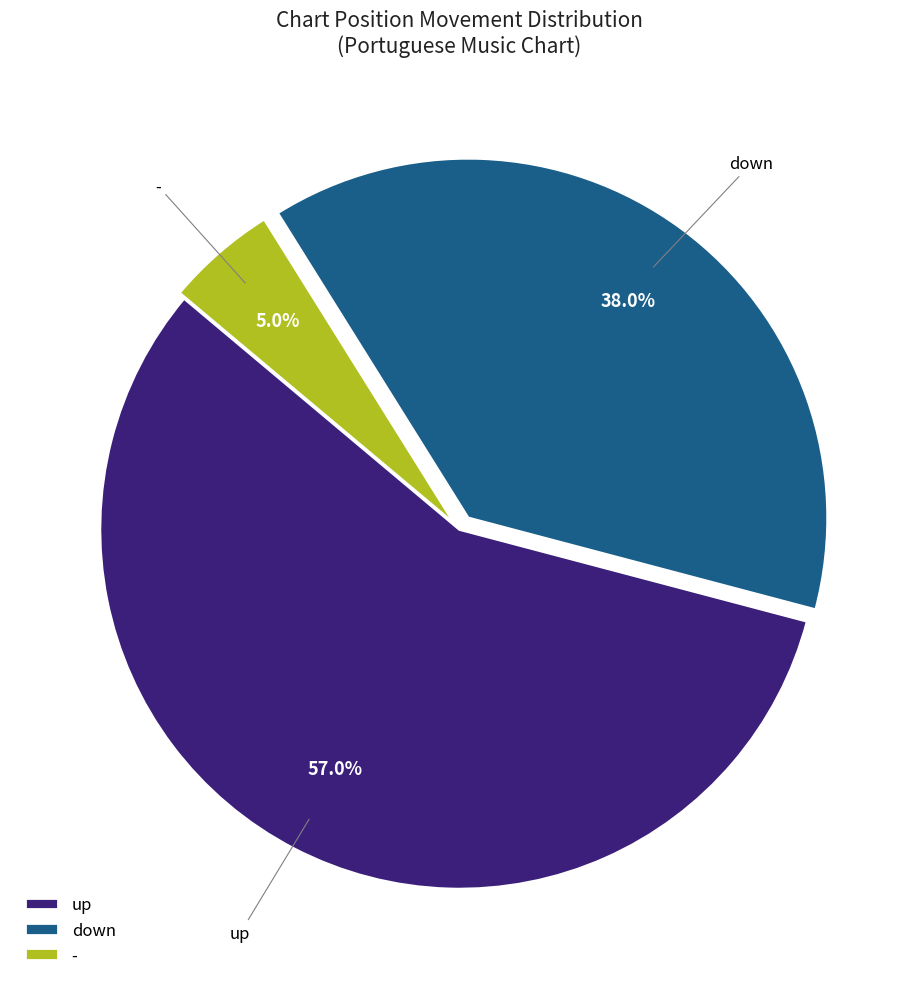

To the nearest percent, what is the difference between the - and up slice percentages?

52%